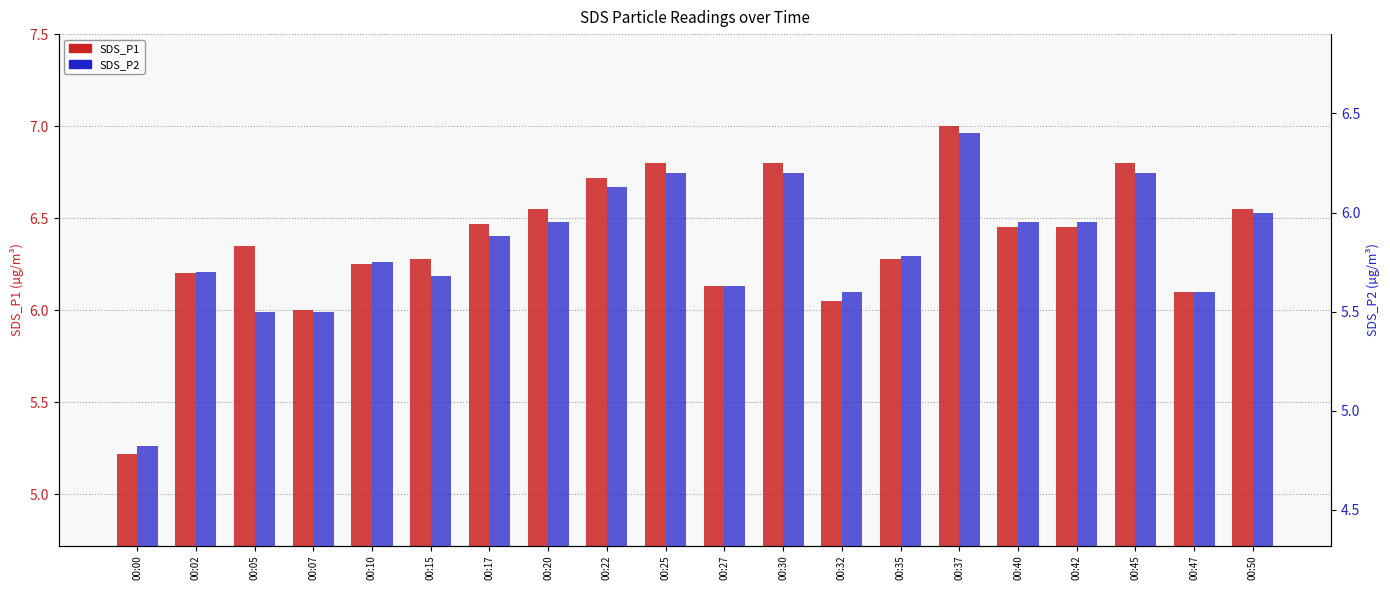

At which label is SDS_P2 closest to 5?

00:00